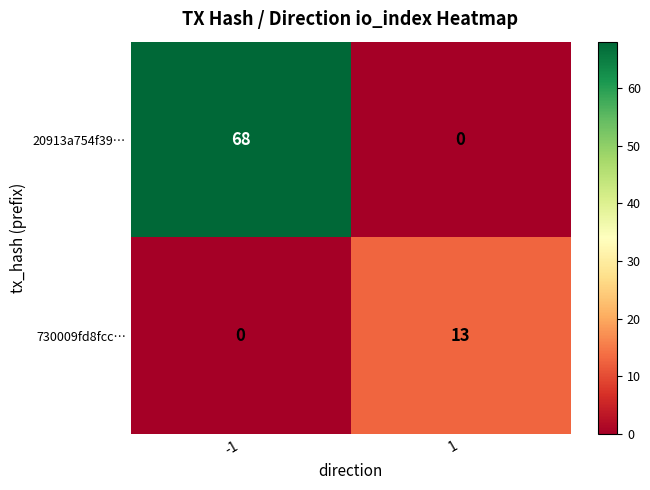

Which series has the largest total across all categories?

20913a754f39…